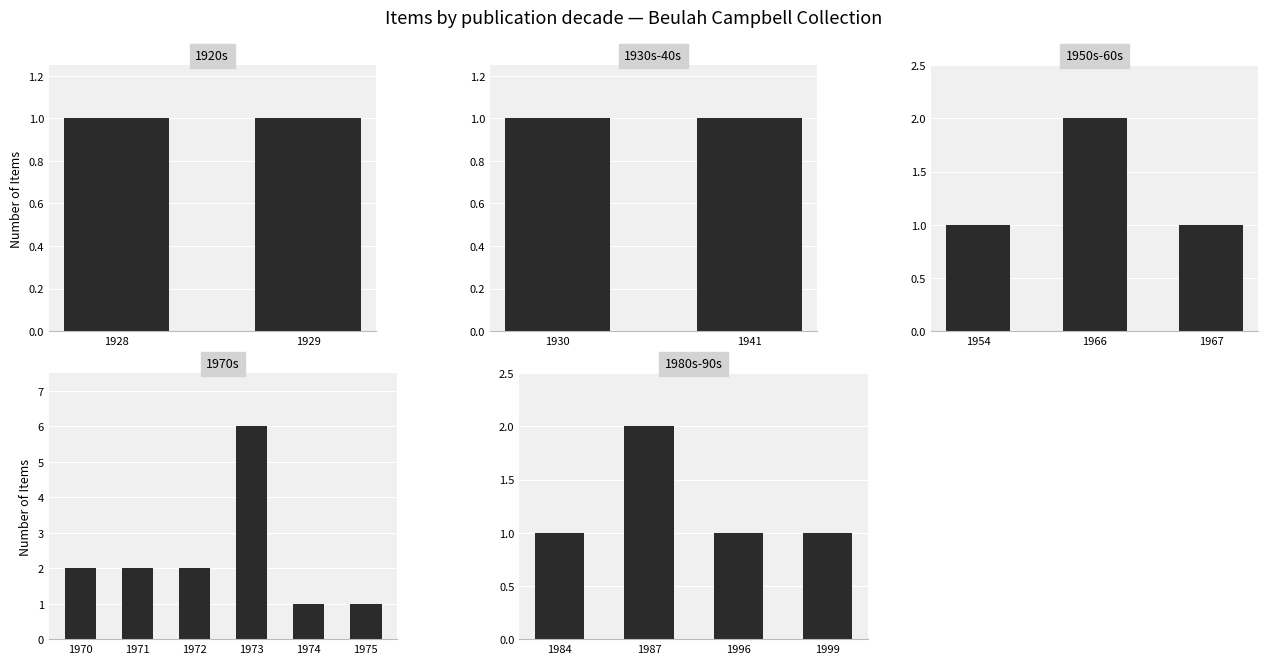

What is the greatest value displayed?

6